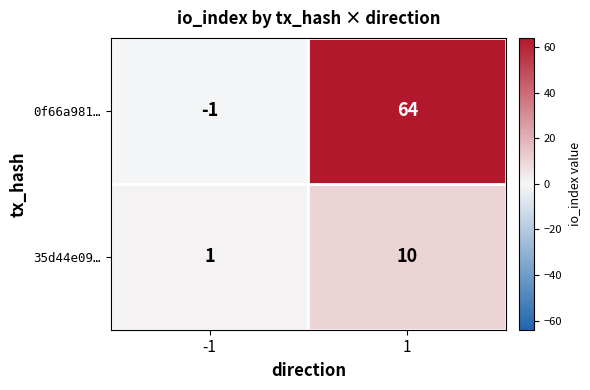

What is the sum of the 35d44e09… values at 1 and -1?

11